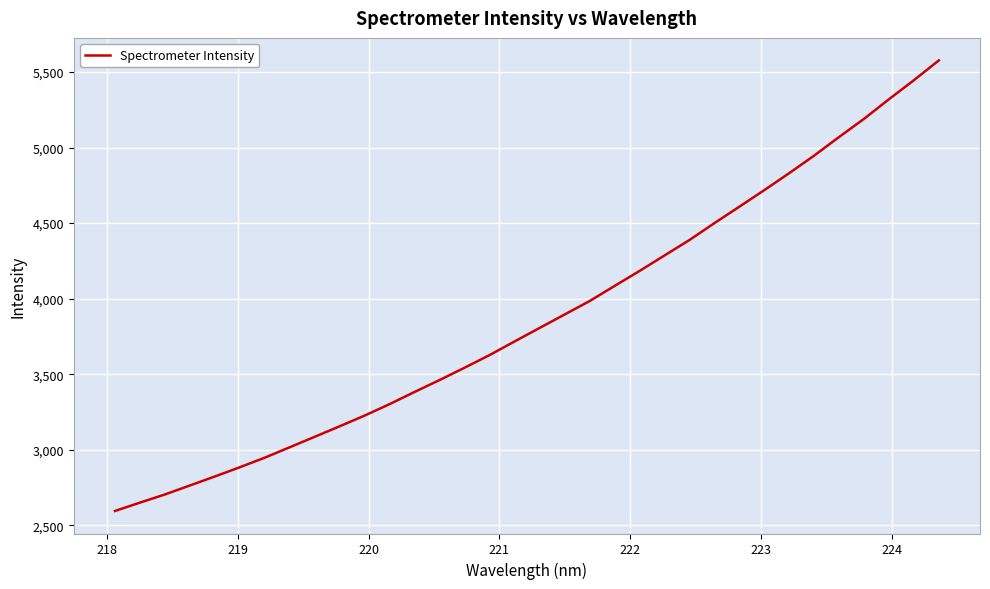

What is the difference between the maximum and minimum values?

2982.9